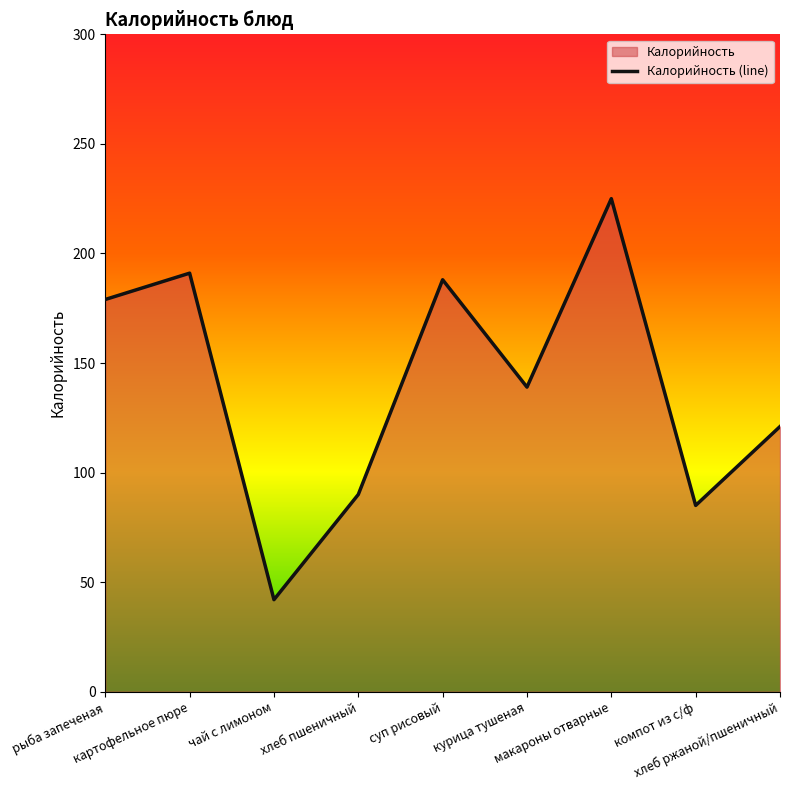

Reading right to left, what are all the values shown in this chart?

121	85	225	139	188	90	42	191	179